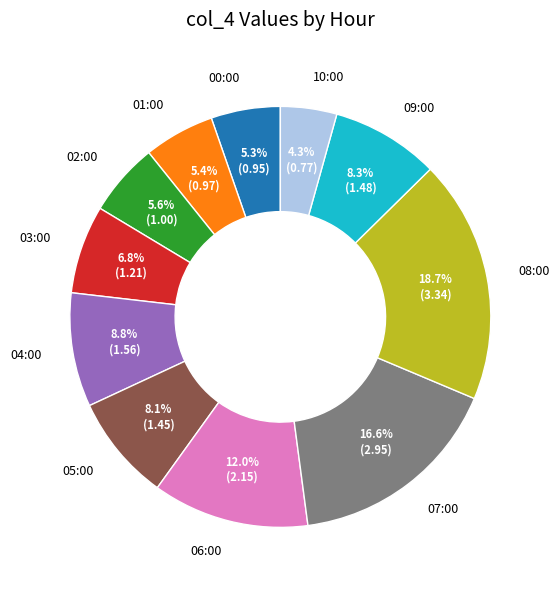

To the nearest percent, what portion does 03:00 represent?

7%